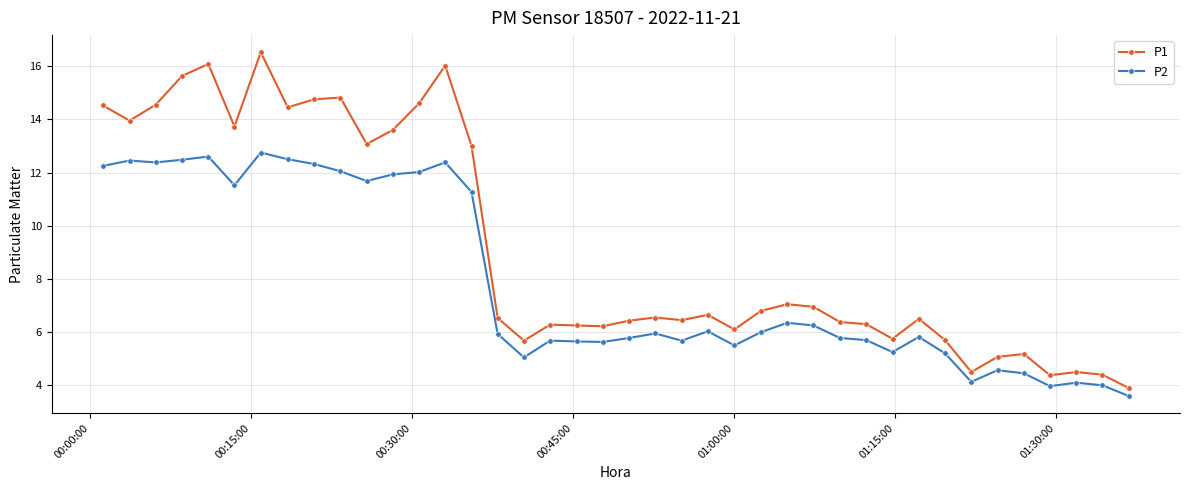

Does the chart display data point markers on the line(s)?

Yes